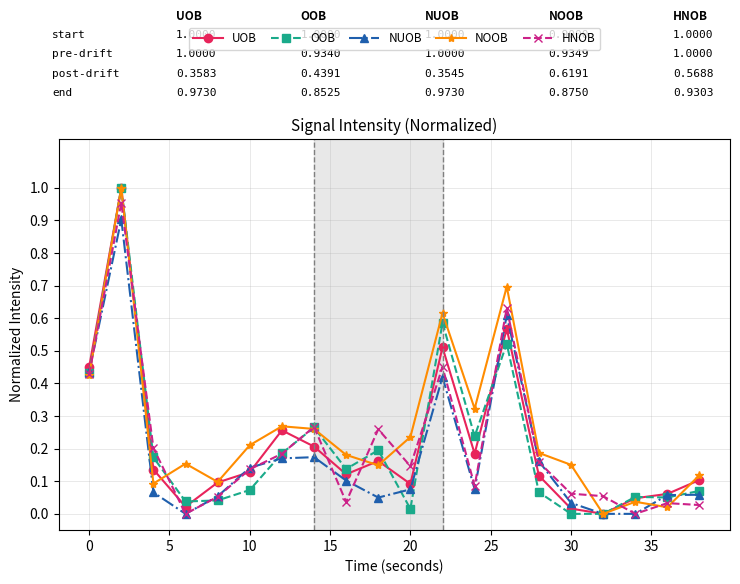

True or false: NUOB has more than 1 interior local peaks.

True